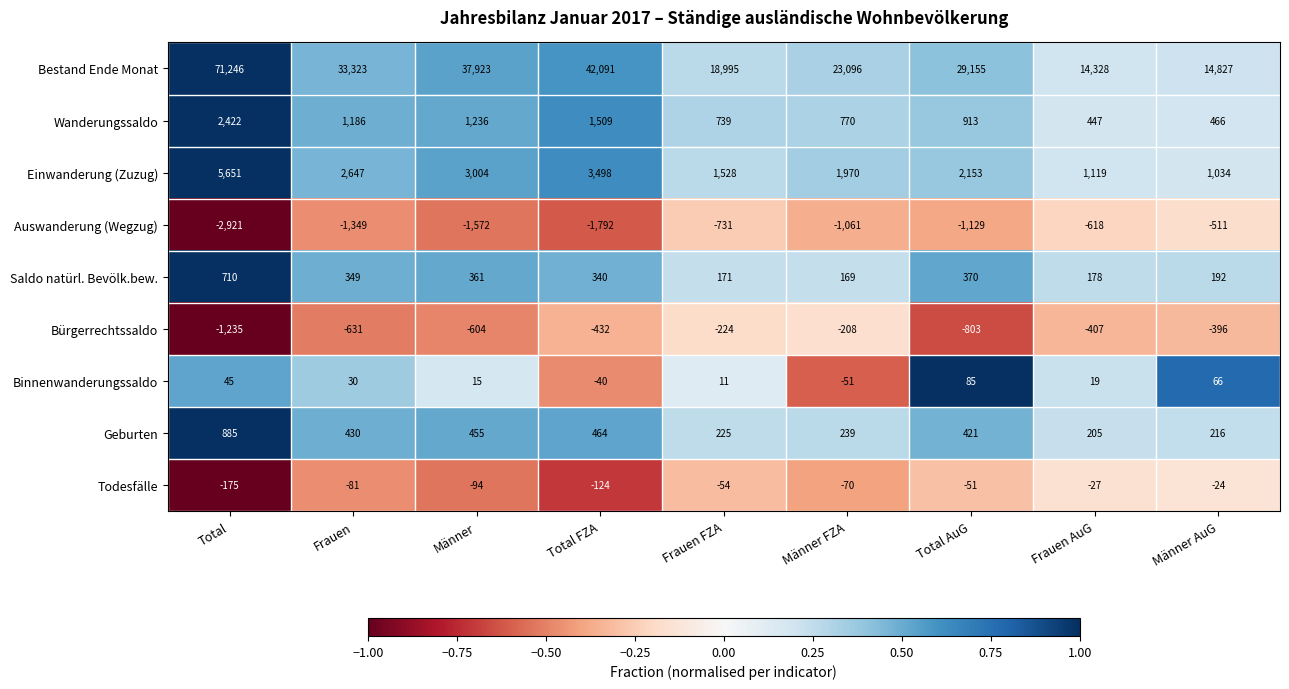

True or false: Saldo natürl. Bevölk.bew. has a value of 291 at Männer FZA.

False